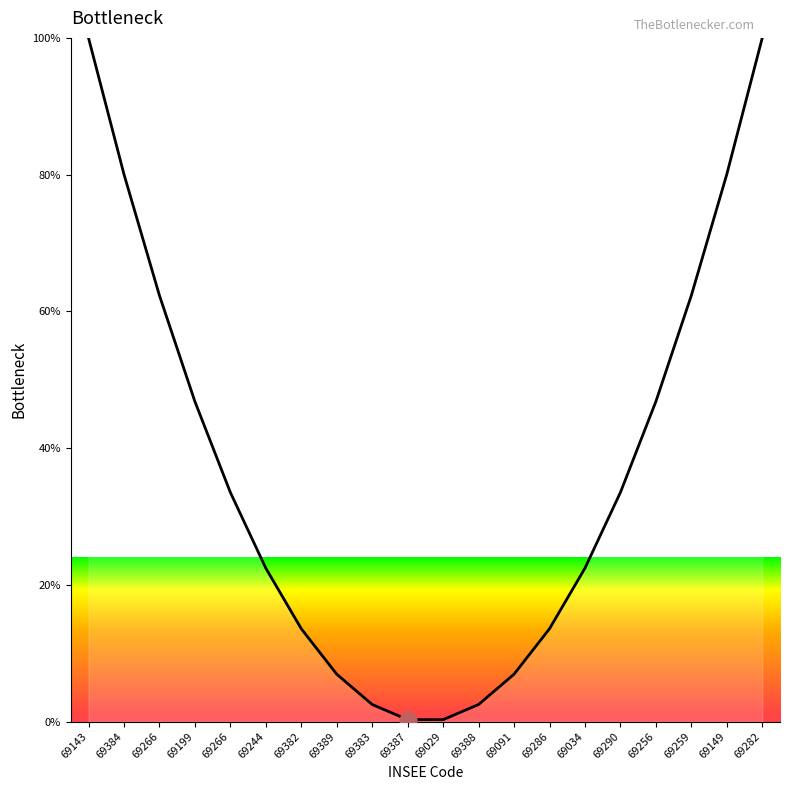

What is the value of the 18th point from the left?

62.3